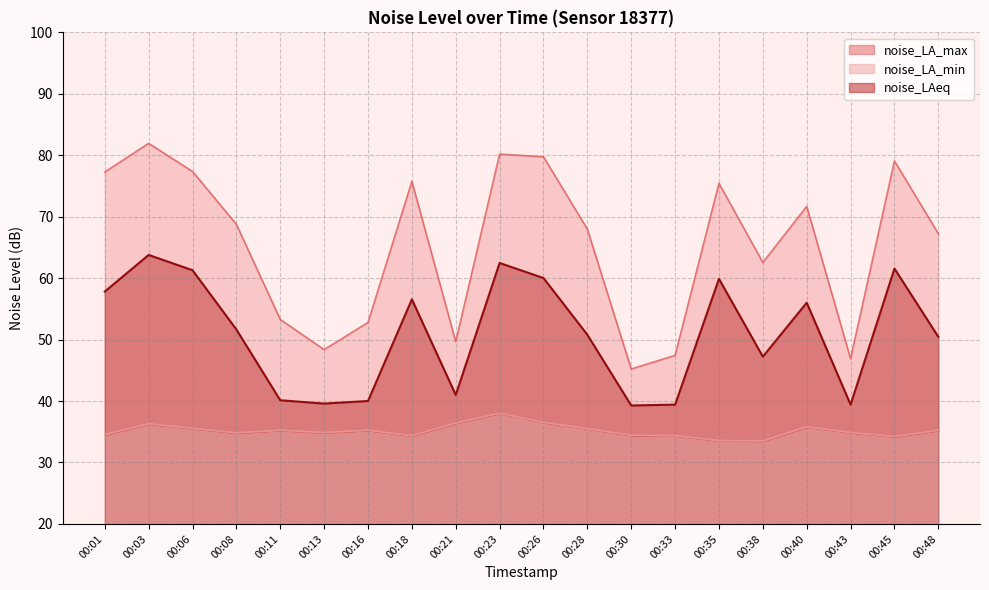

True or false: noise_LA_min has more than 0 points higher than both neighbors.

True